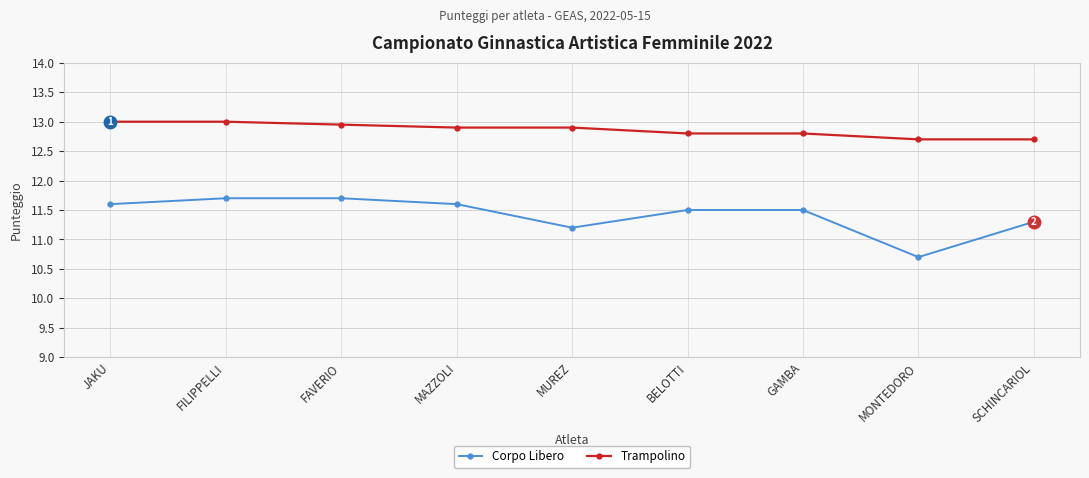

The Trampolino series shows 7.1 at BELOTTI. True or false?

False